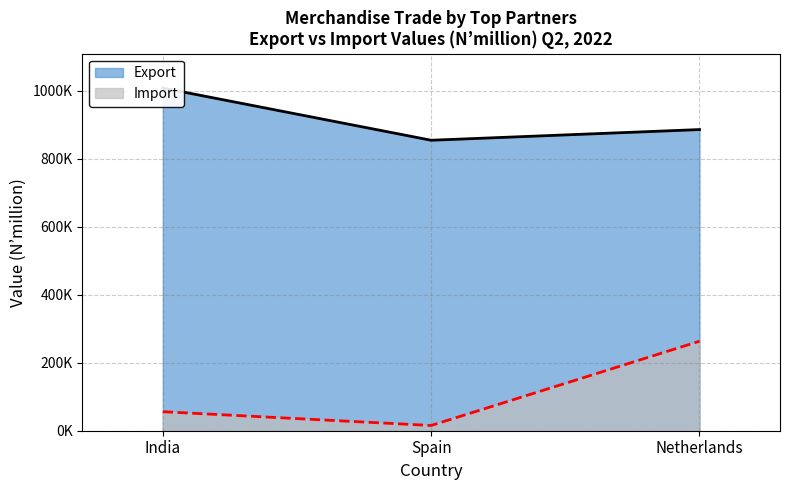

List the series in order of their overall mean, lowest first.

Import, Export